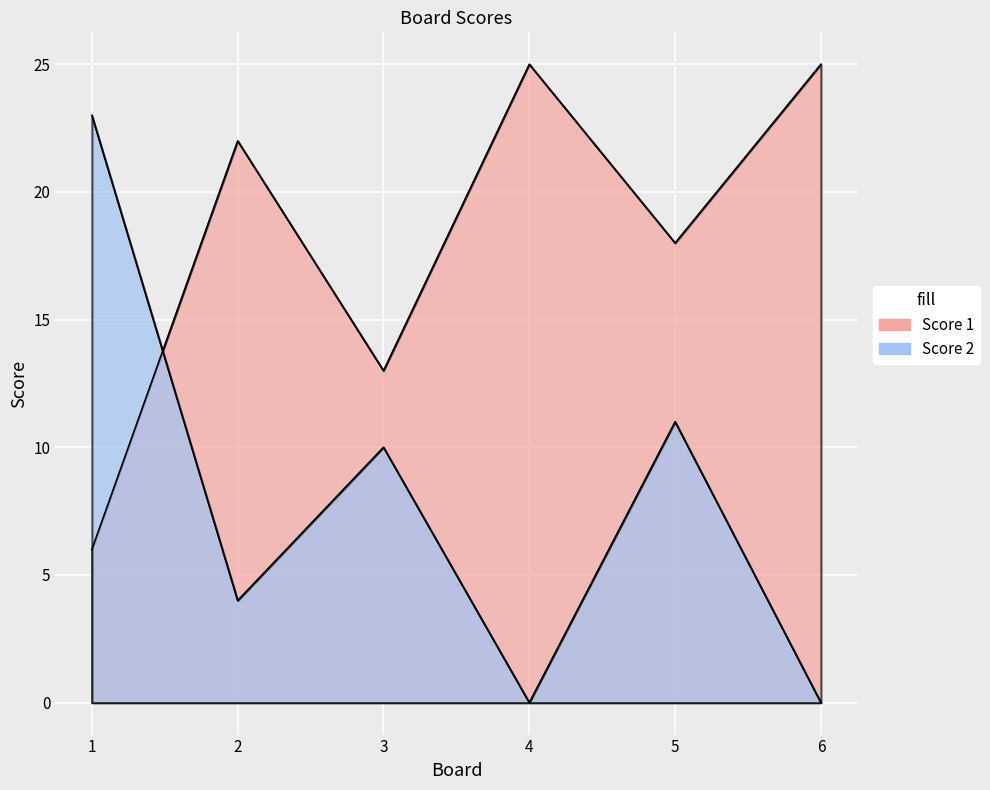

True or false: Score 2 and Score 1 intersect in this chart.

True